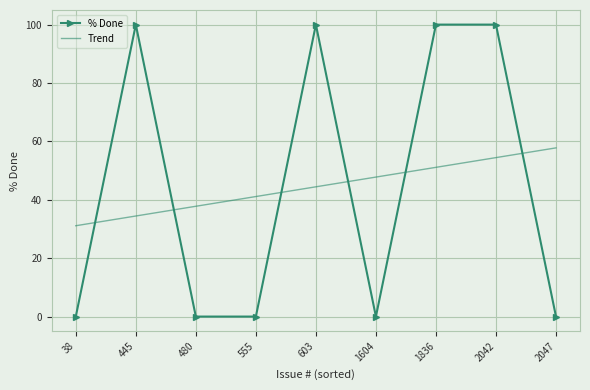

What is the difference between the maximum and minimum values in the % Done series?

100.0